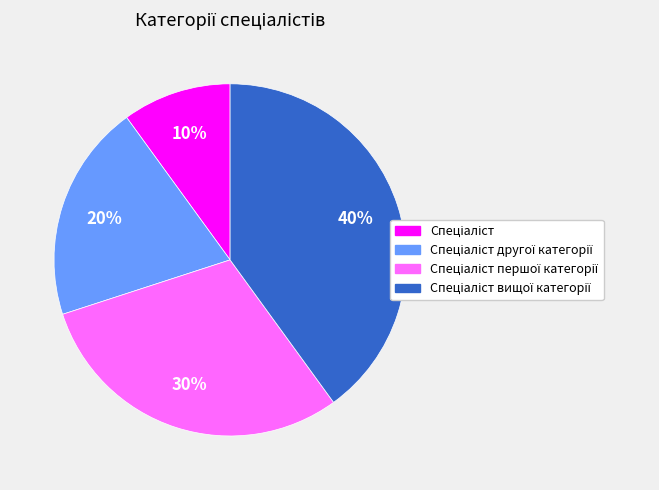

To the nearest percent, what is the difference between the largest and smallest slice percentages?

30%